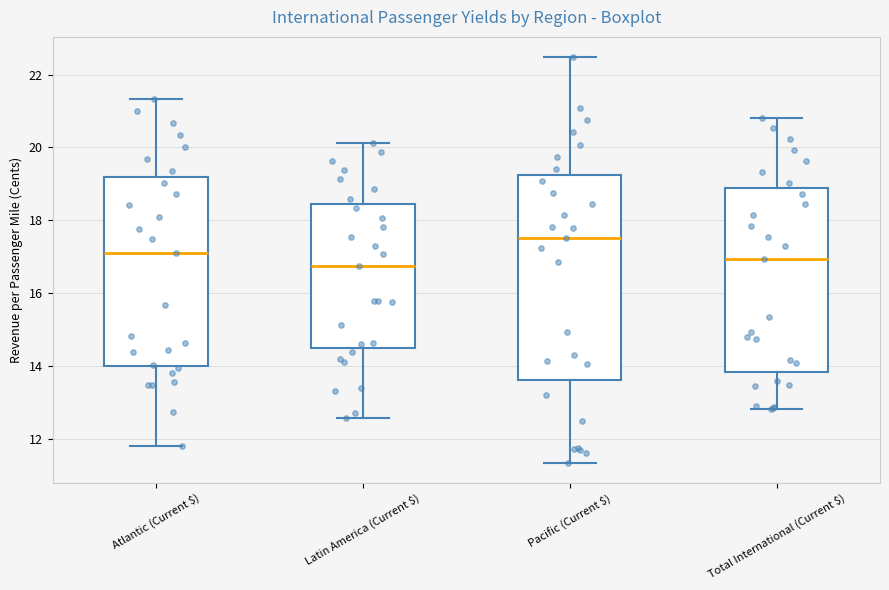

Which box's median line is the highest?

Pacific (Current $)